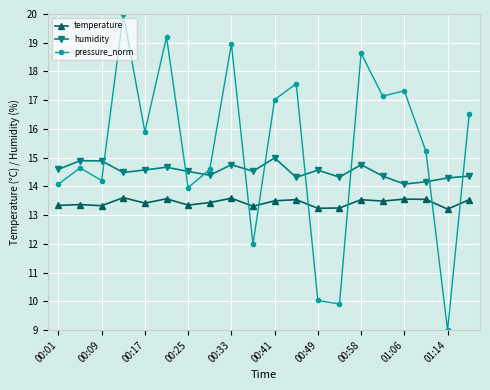

Is this an area chart (filled region under the line)?

No